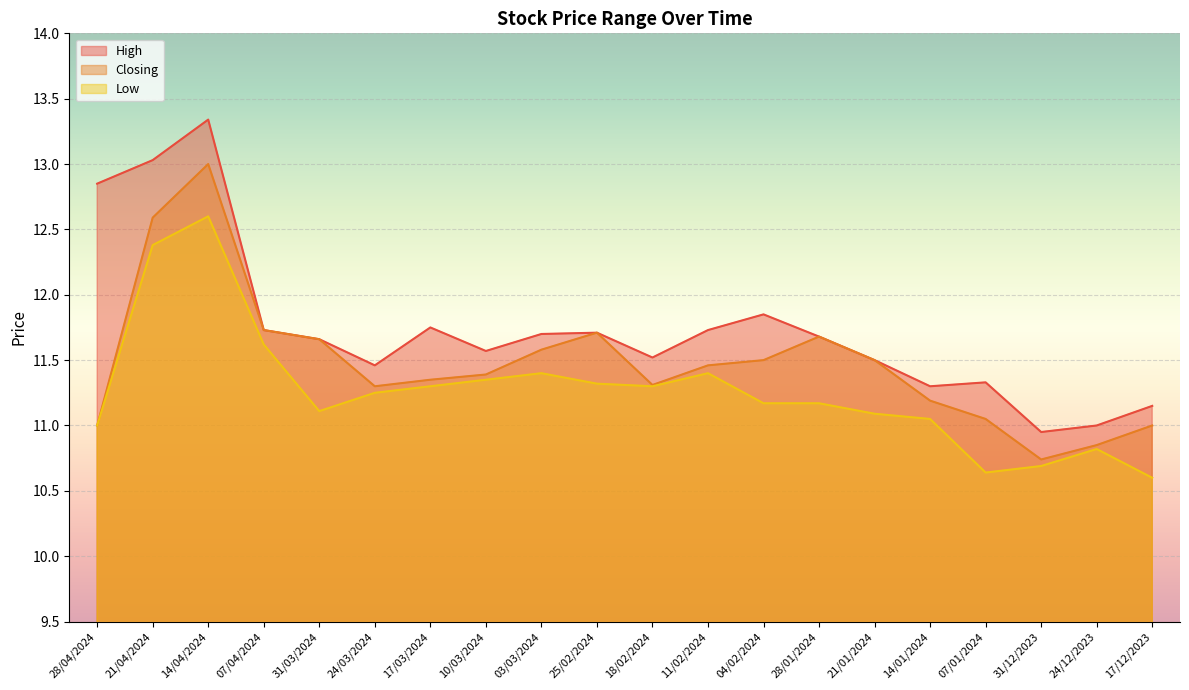

How many values in the High series exceed 11?

18